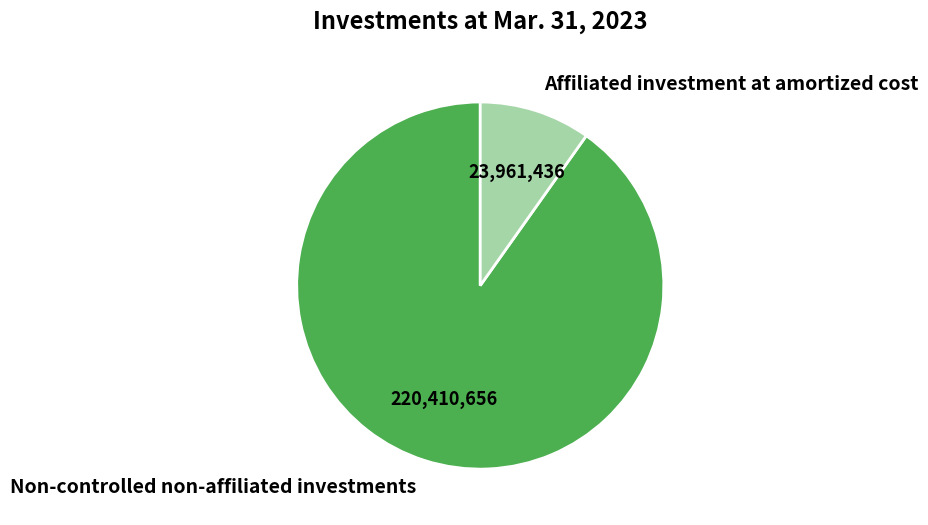

Is it true that Affiliated investment at amortized cost is 10% of the pie?

True